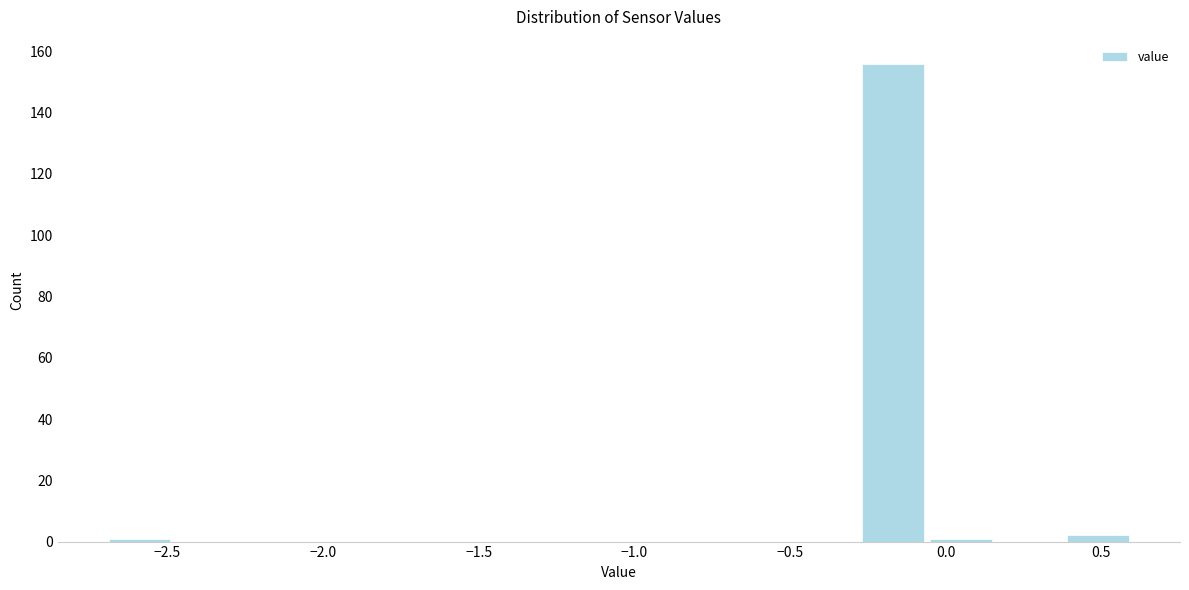

Over which range of the x-axis is the bar tallest?

-0.28 to -0.06